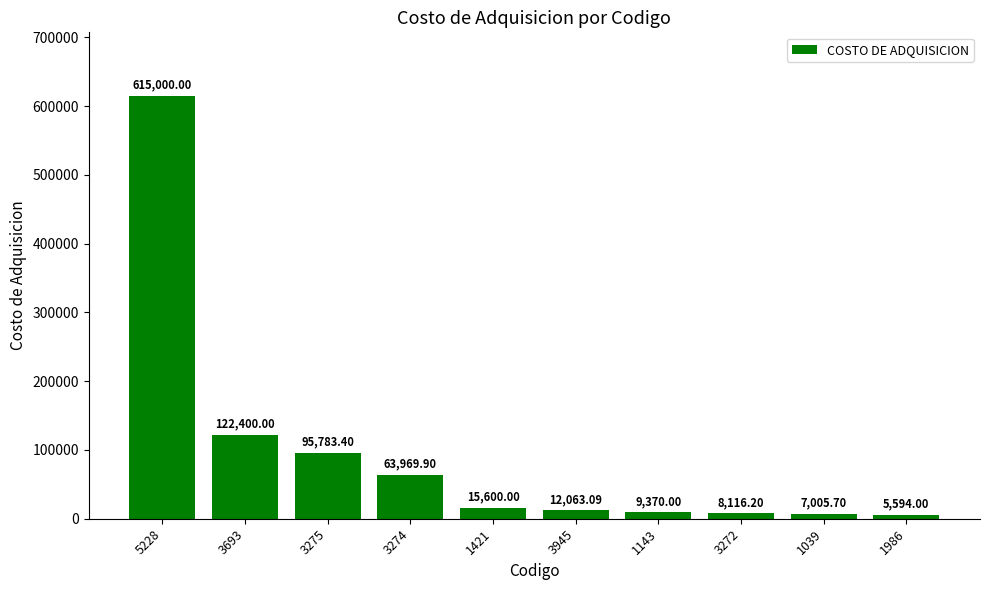

Rank the categories by value from highest to lowest.

5228, 3693, 3275, 3274, 1421, 3945, 1143, 3272, 1039, 1986